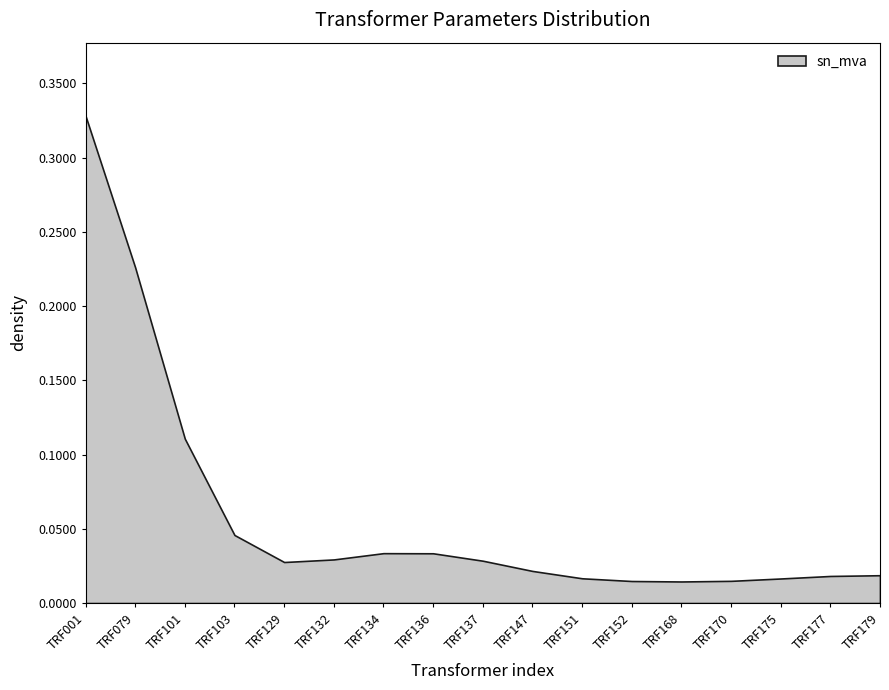

Is it true that the value at TRF079 is 0.1?

False